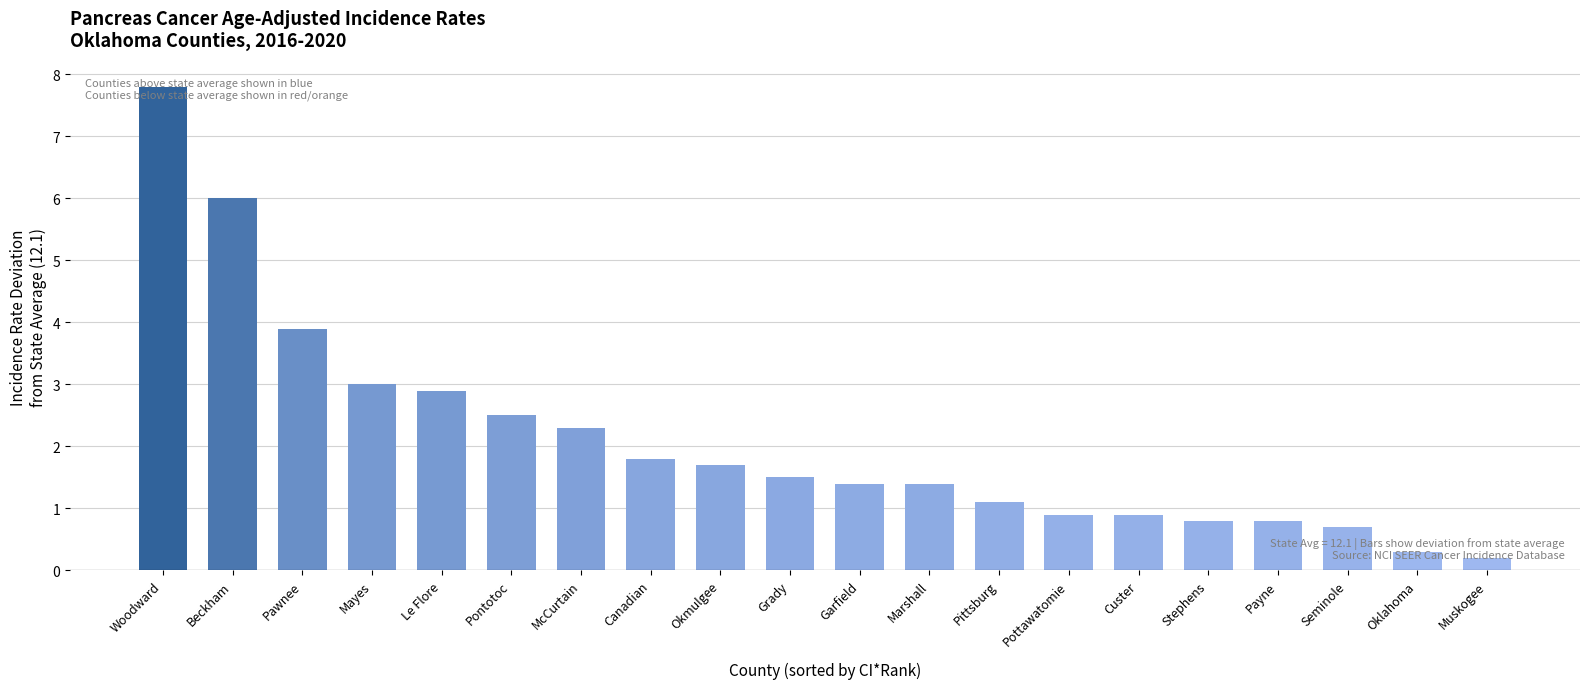

Reading left to right, transcribe all the data shown in this chart.

Woodward=7.8	Beckham=6.0	Pawnee=3.9	Mayes=3.0	Le Flore=2.9	Pontotoc=2.5	McCurtain=2.3	Canadian=1.8	Okmulgee=1.7	Grady=1.5	Garfield=1.4	Marshall=1.4	Pittsburg=1.1	Pottawatomie=0.9	Custer=0.9	Stephens=0.8	Payne=0.8	Seminole=0.7	Oklahoma=0.3	Muskogee=0.2